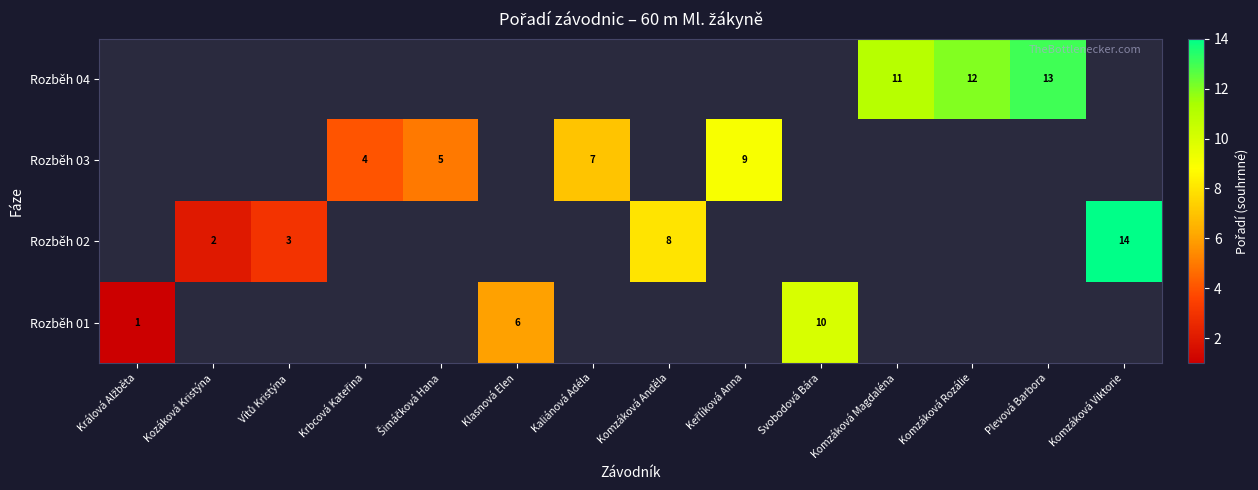

The Rozběh 03 series shows 7 at Kaliánová Adéla. True or false?

True